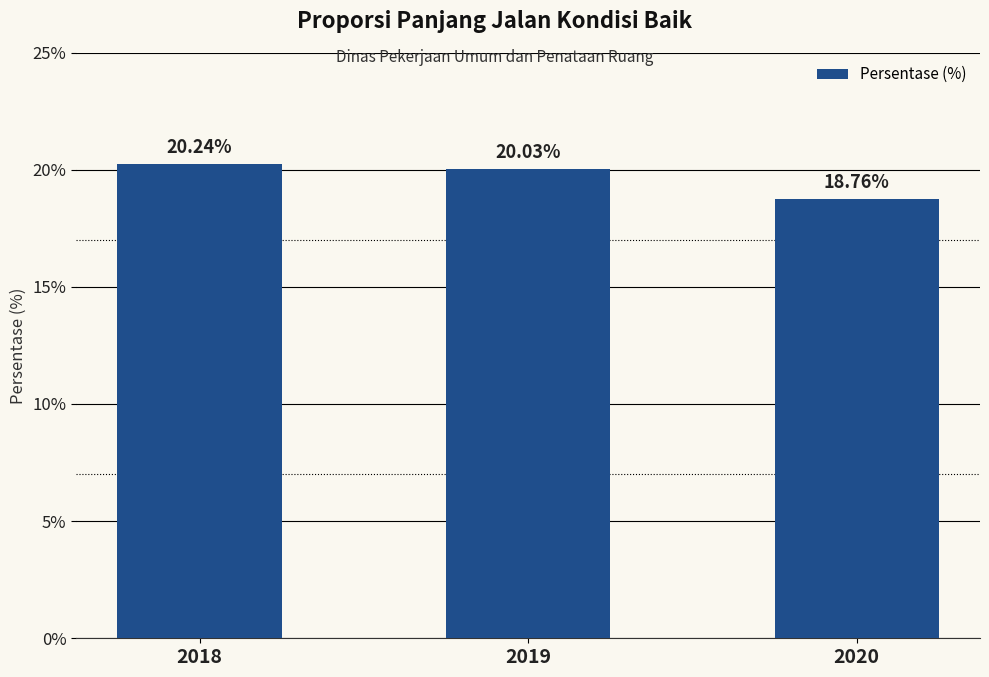

Which has a higher value, 2020 or 2019?

2019